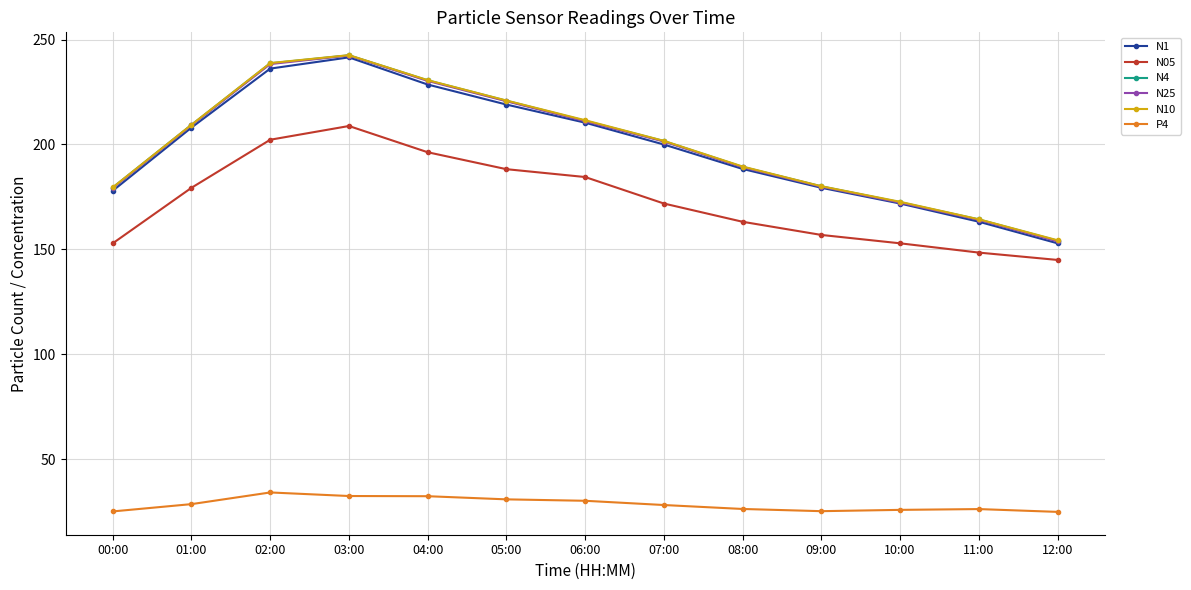

What is the maximum value for N05?

208.8